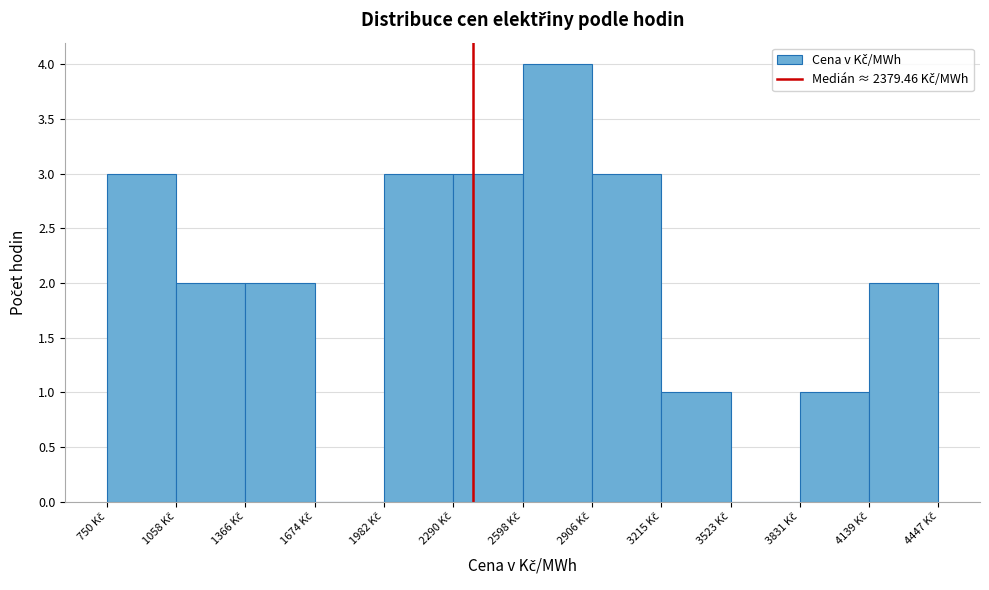

What is the height of the bar covering 3850 to 4150 on the x-axis? Neither the bar edges nor the heights are printed on the chart, so give them approximately, as read against the axes.

1